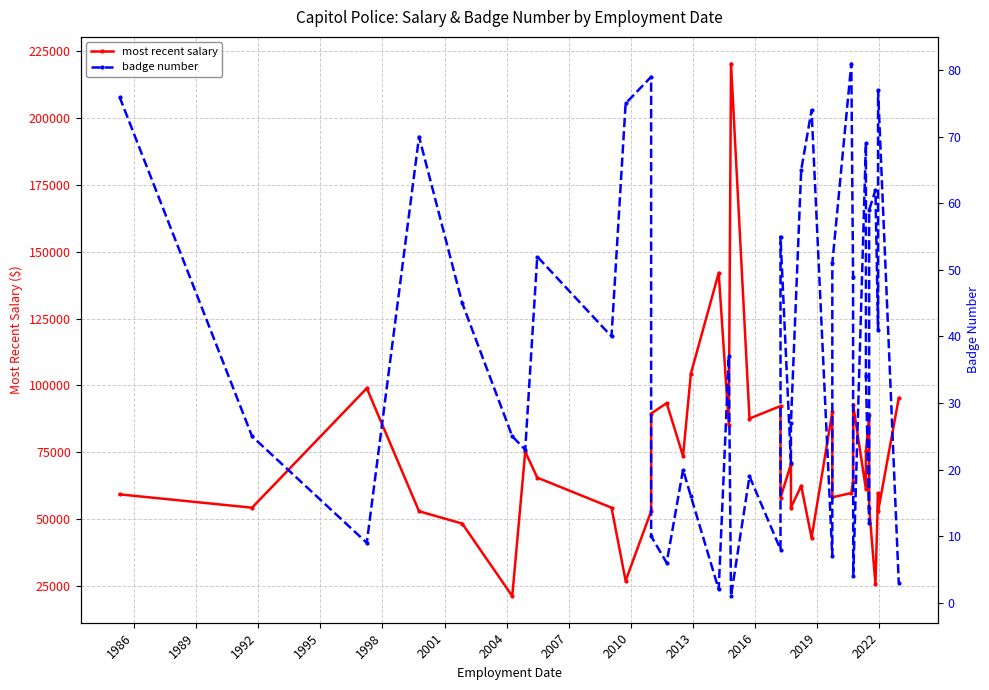

Which series has the largest range (max minus min)?

most recent salary